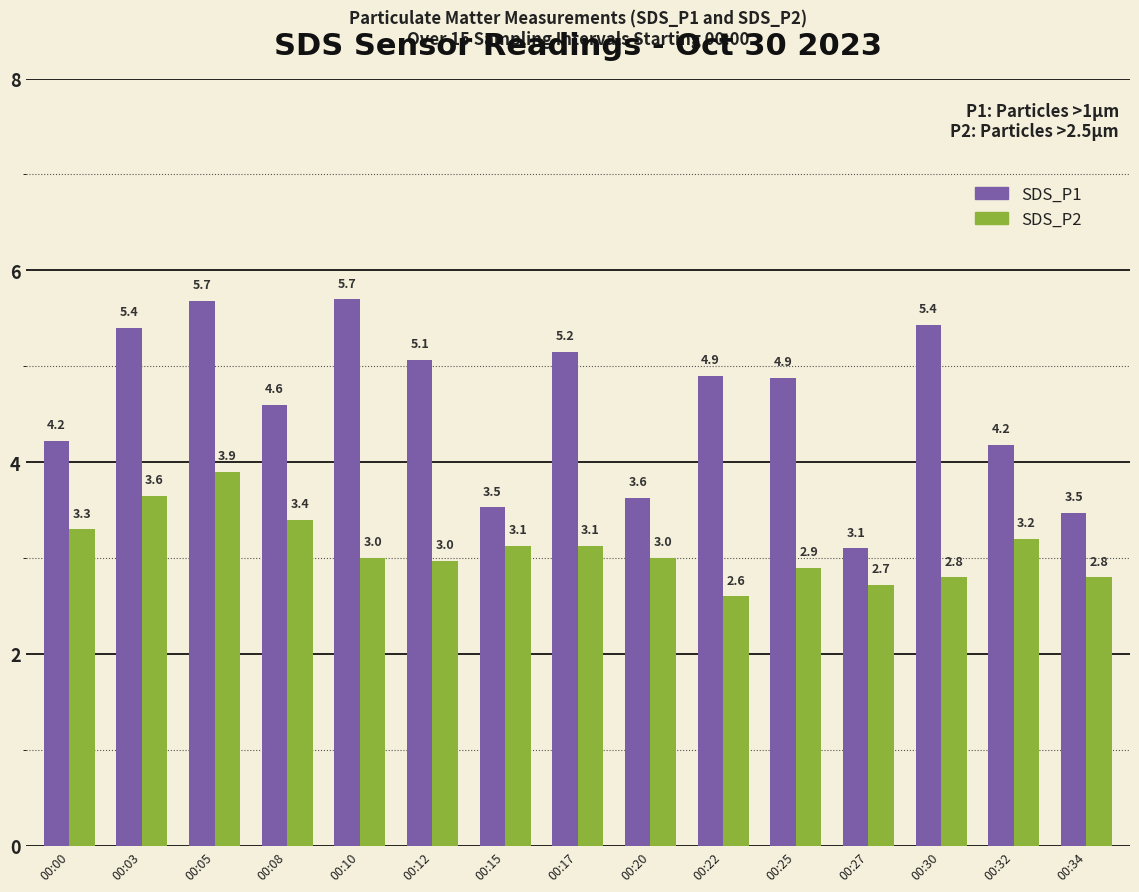

How many bars are there in total?

30